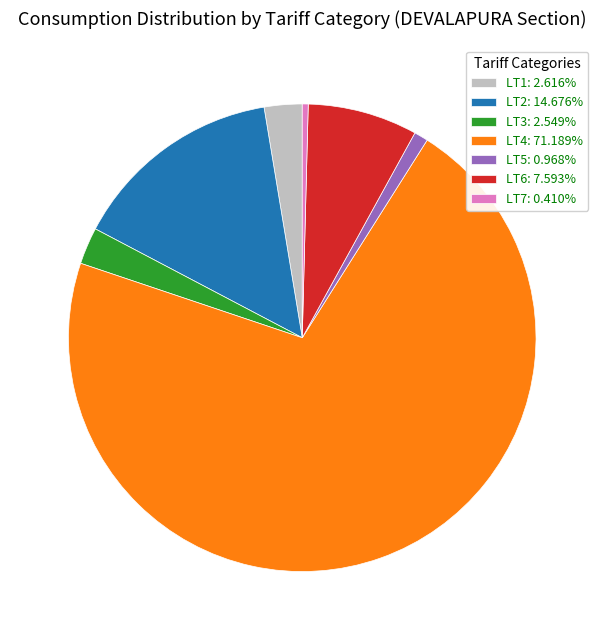

Is there a majority slice in this chart?

Yes